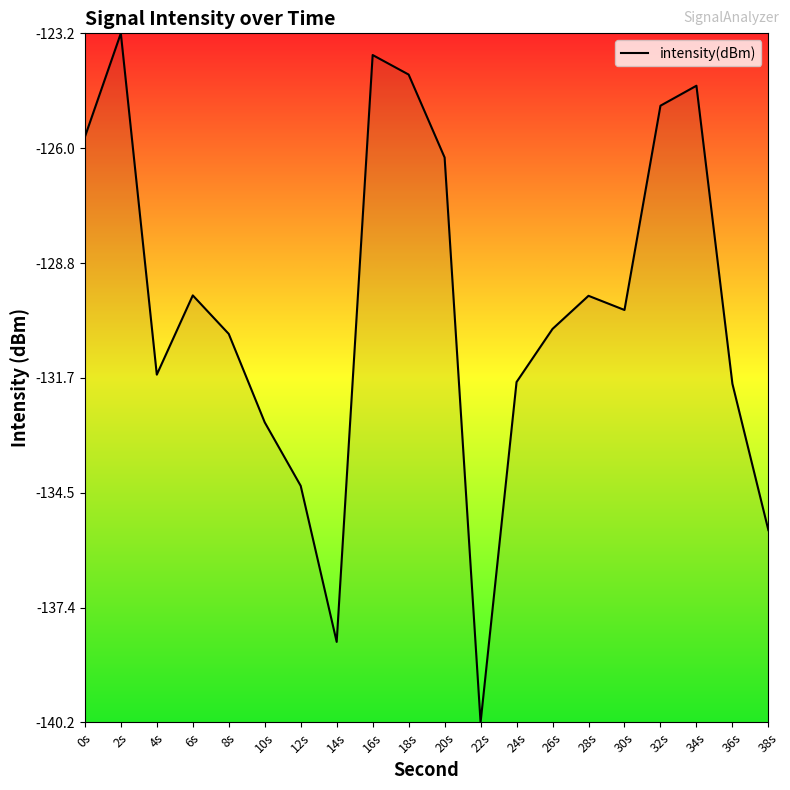

What is the change in value from 24s to 30s?

+1.8